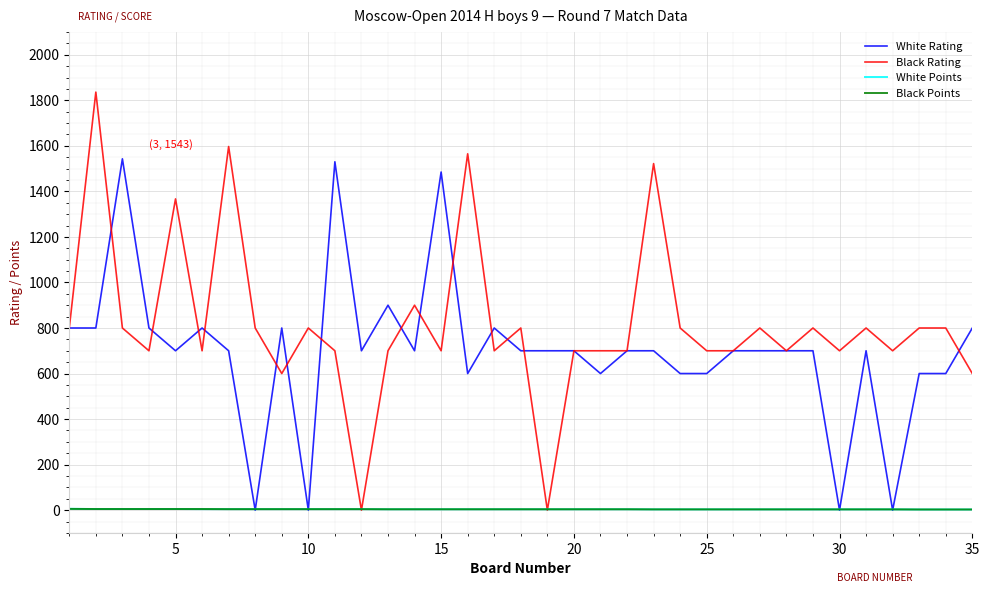

Which series has the widest spread of values?

Black Rating